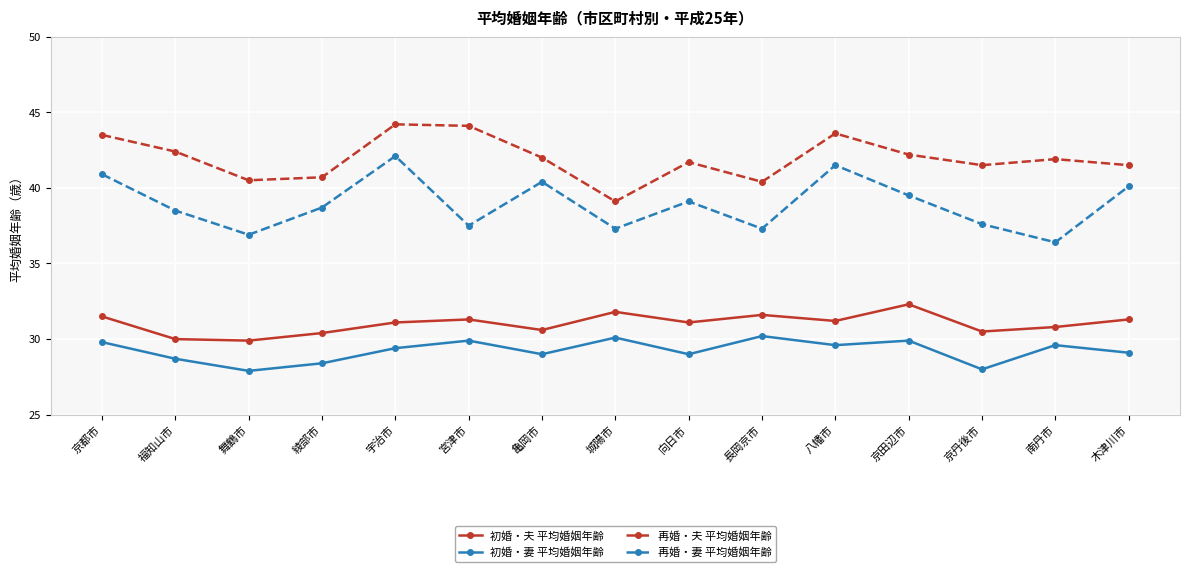

What is the minimum value for 再婚・夫 平均婚姻年齢?

39.1